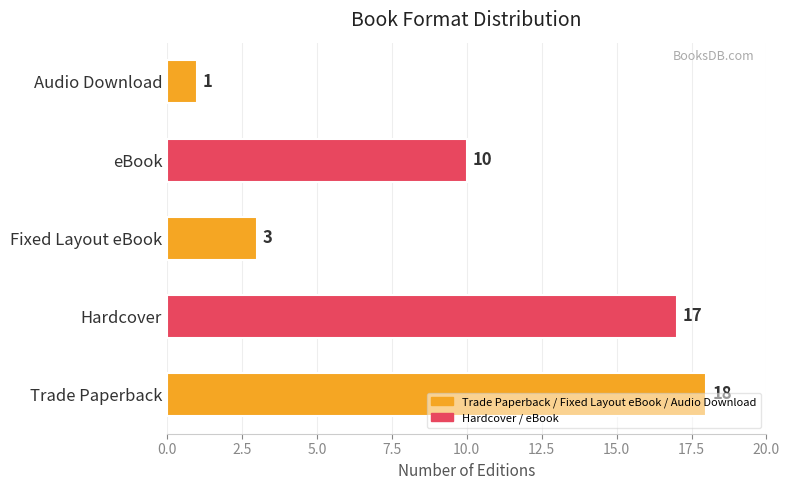

Approximately how many times larger is the value at eBook compared to Audio Download?

10.0